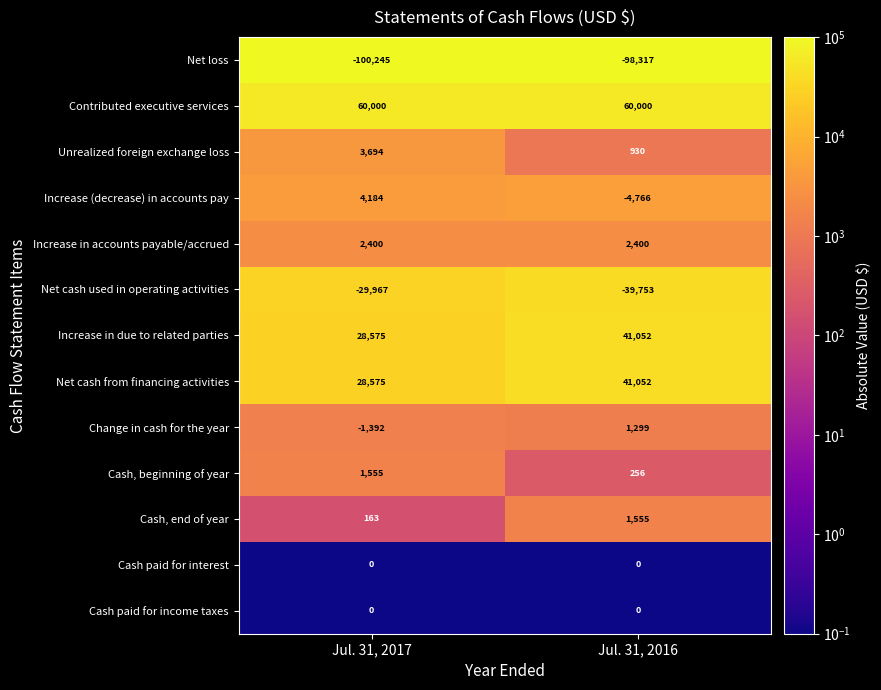

The value of Cash, end of year at Jul. 31, 2016 is 1555. True or false?

True